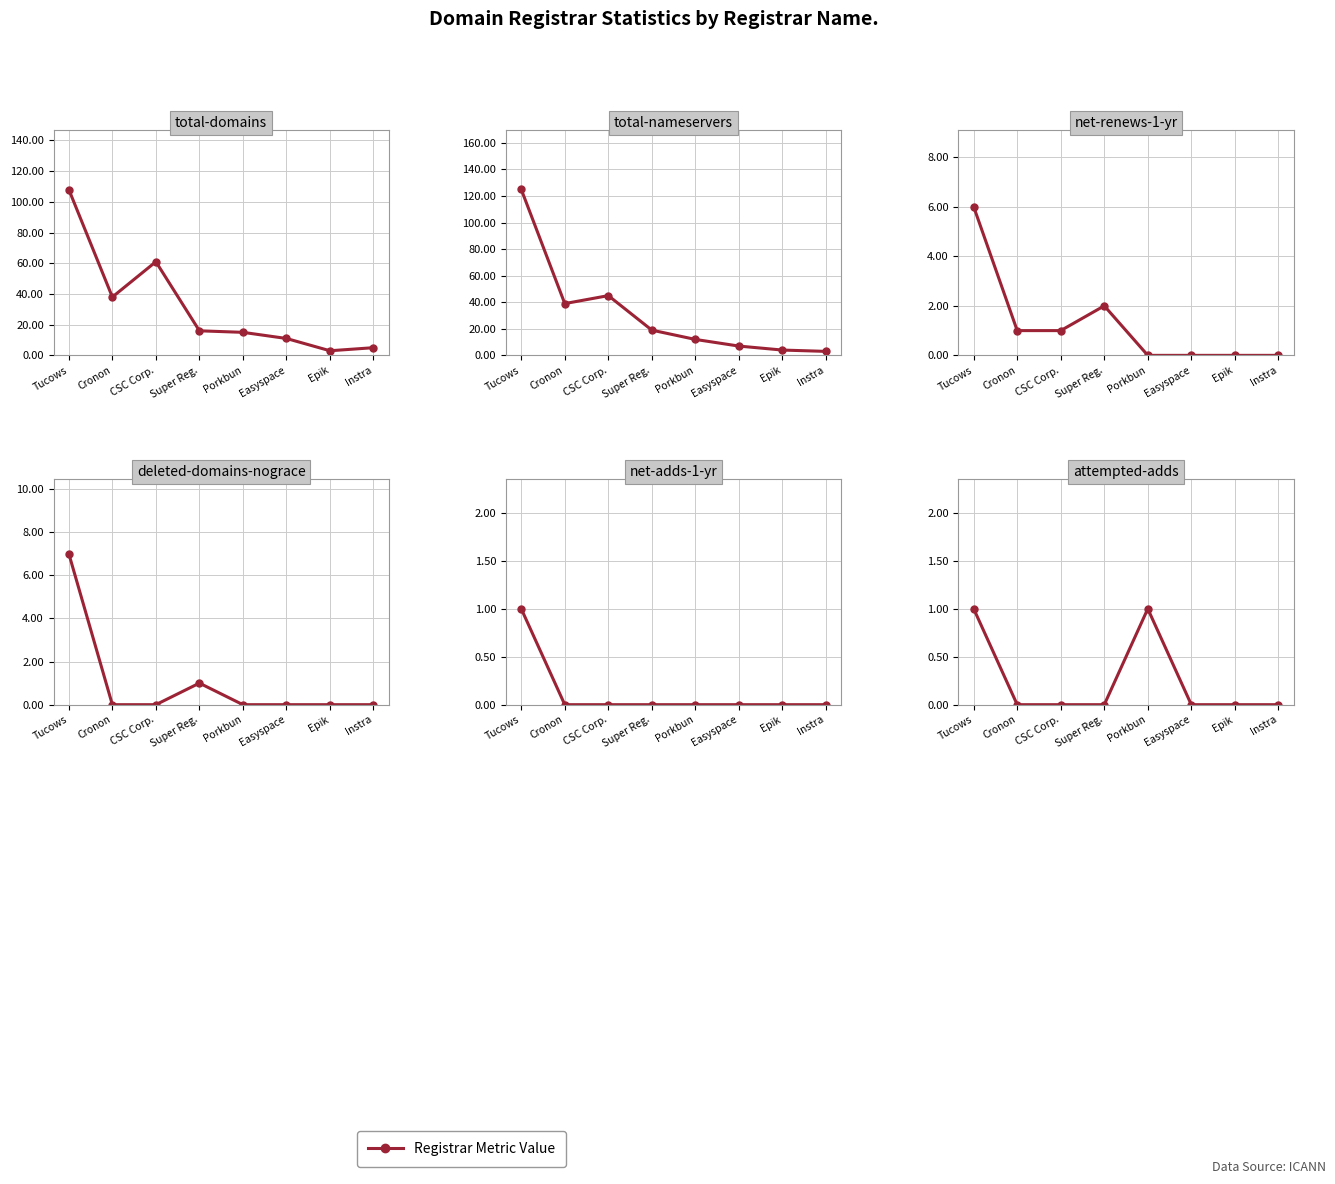

Which has a higher value, Cronon or CSC Corp.?

CSC Corp.